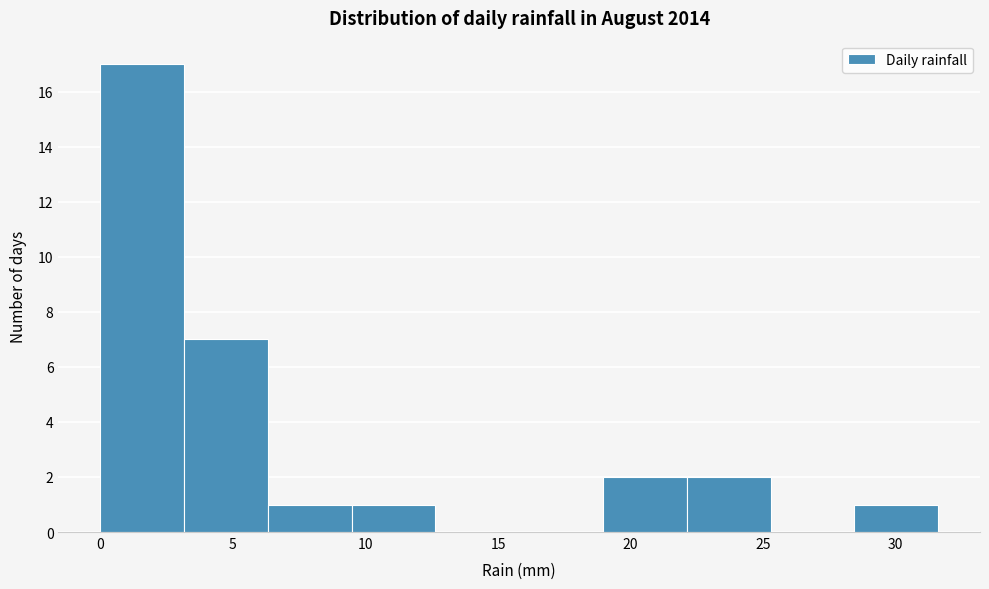

Reading left to right, transcribe this chart: for each bar, give the range it covers on the x-axis and its height. Neither the bar edges nor the heights are printed on the chart, so give them approximately, as read against the axes.

0.0 to 3.0: 17
3.0 to 6.5: 7
6.5 to 9.5: 1
9.5 to 12.5: 1
12.5 to 16.0: 0
16.0 to 19.0: 0
19.0 to 22.0: 2
22.0 to 25.5: 2
25.5 to 28.5: 0
28.5 to 31.5: 1